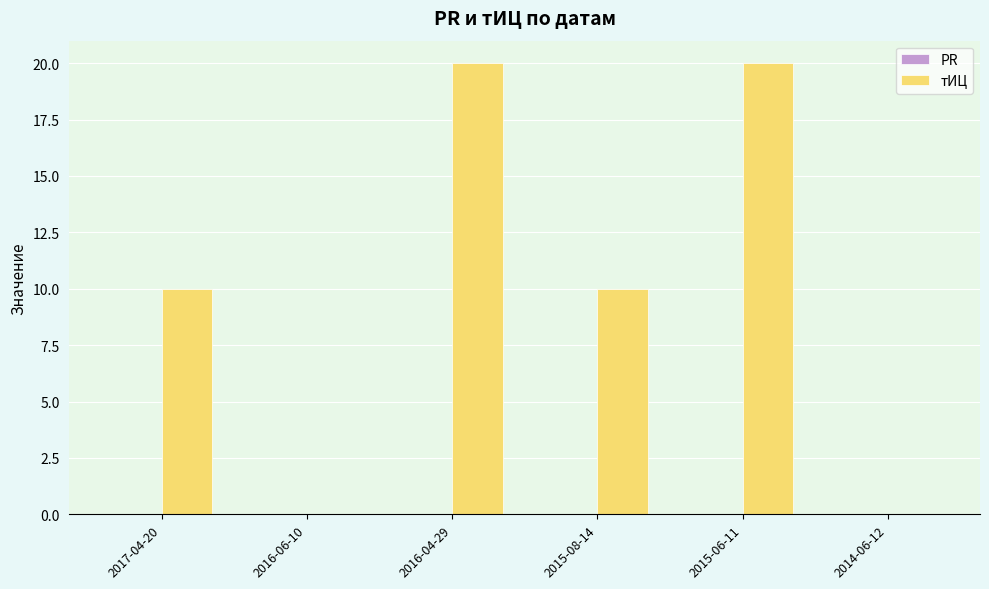

The chart shows a value of -14 at 2014-06-12. True or false?

False